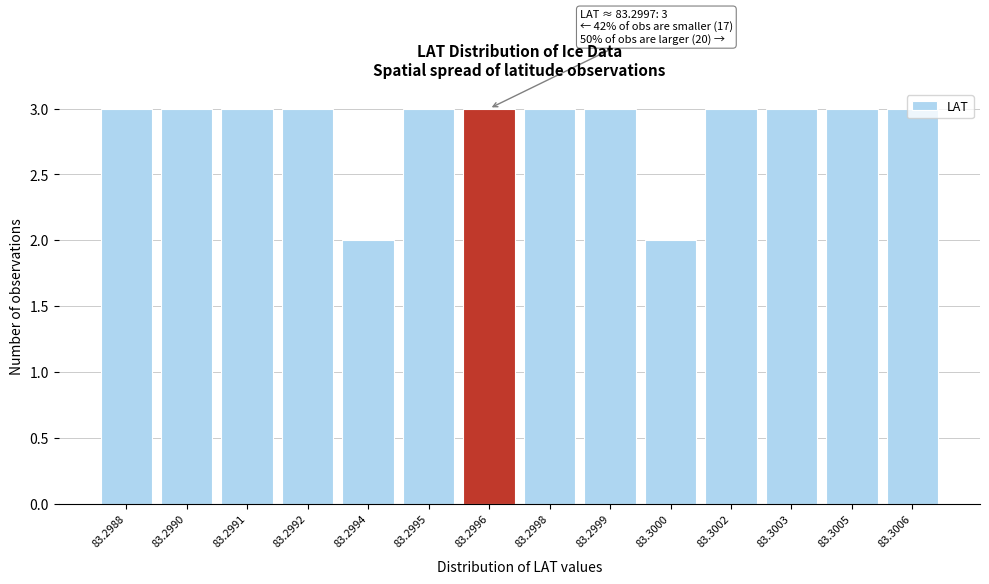

The chart shows a value of 1 at 83.2988. True or false?

False